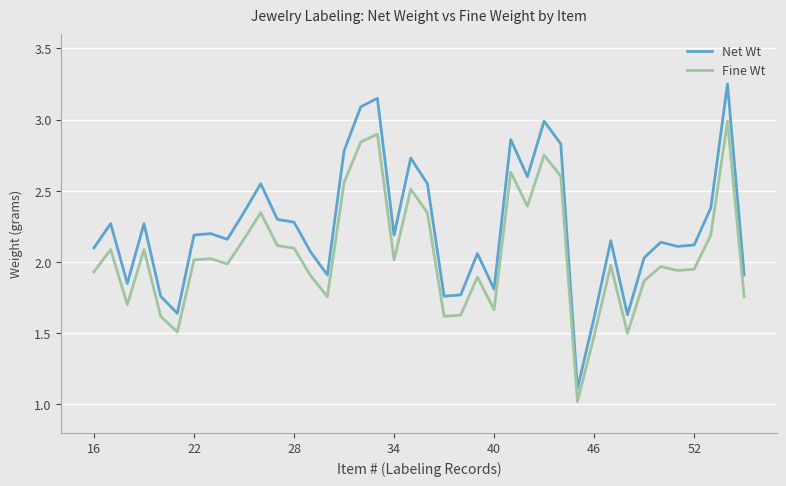

Is this an area chart (filled region under the line)?

No